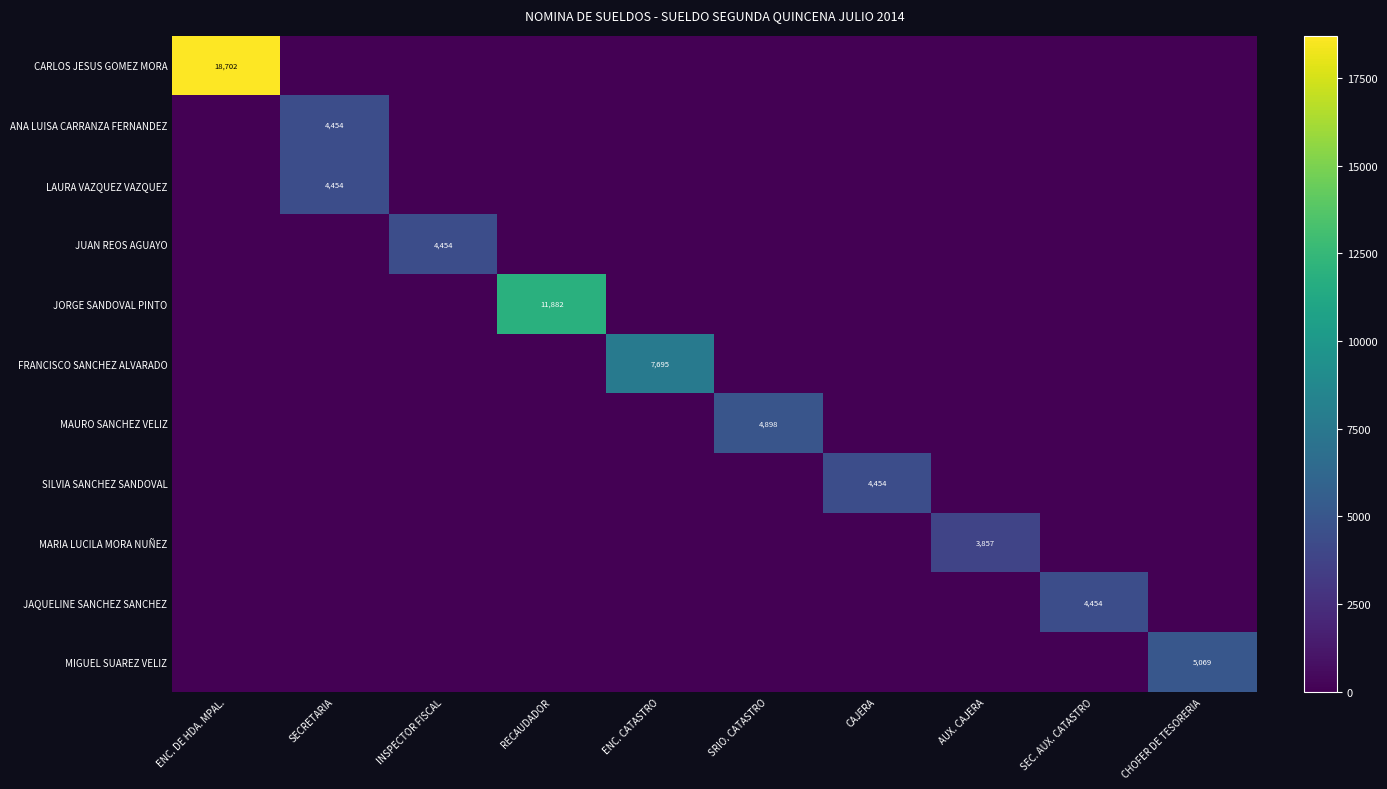

Between ENC. CATASTRO and SECRETARIA, which is larger?

ENC. CATASTRO